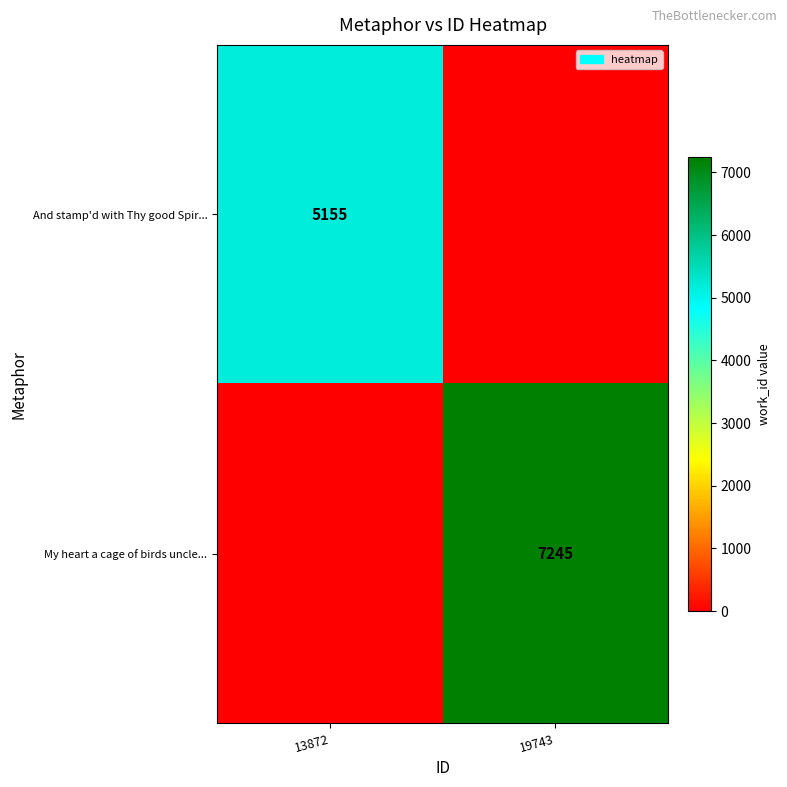

What is the difference between the highest and lowest values at 19743?

7245